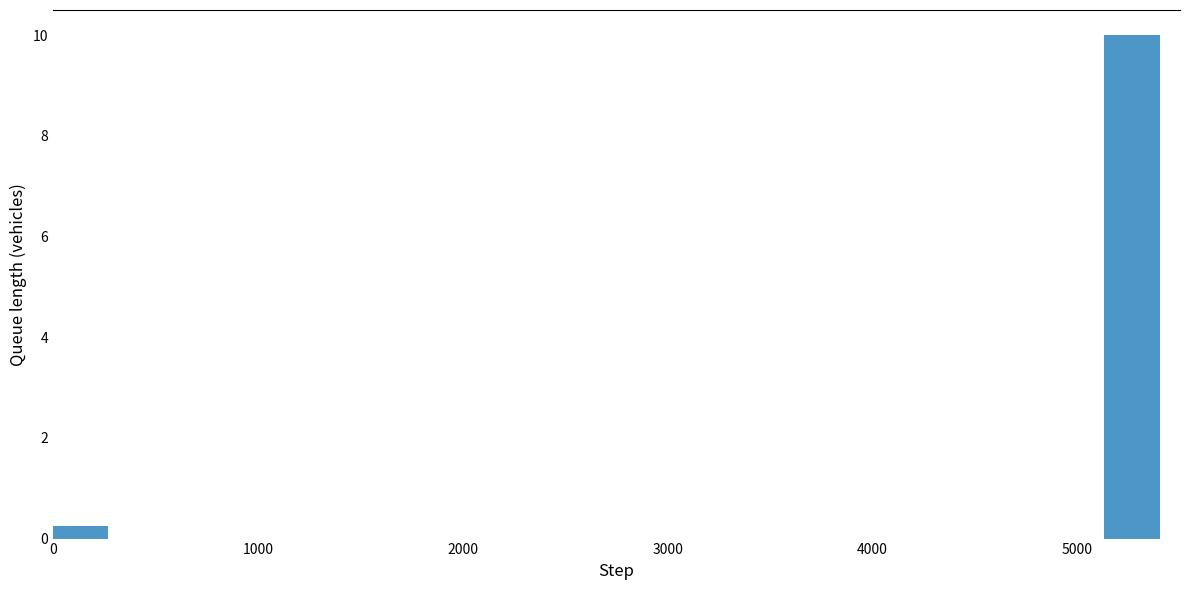

Around what value on the x-axis is the tallest bar? Give the approximate position of its centre, as read against the axis.

5300